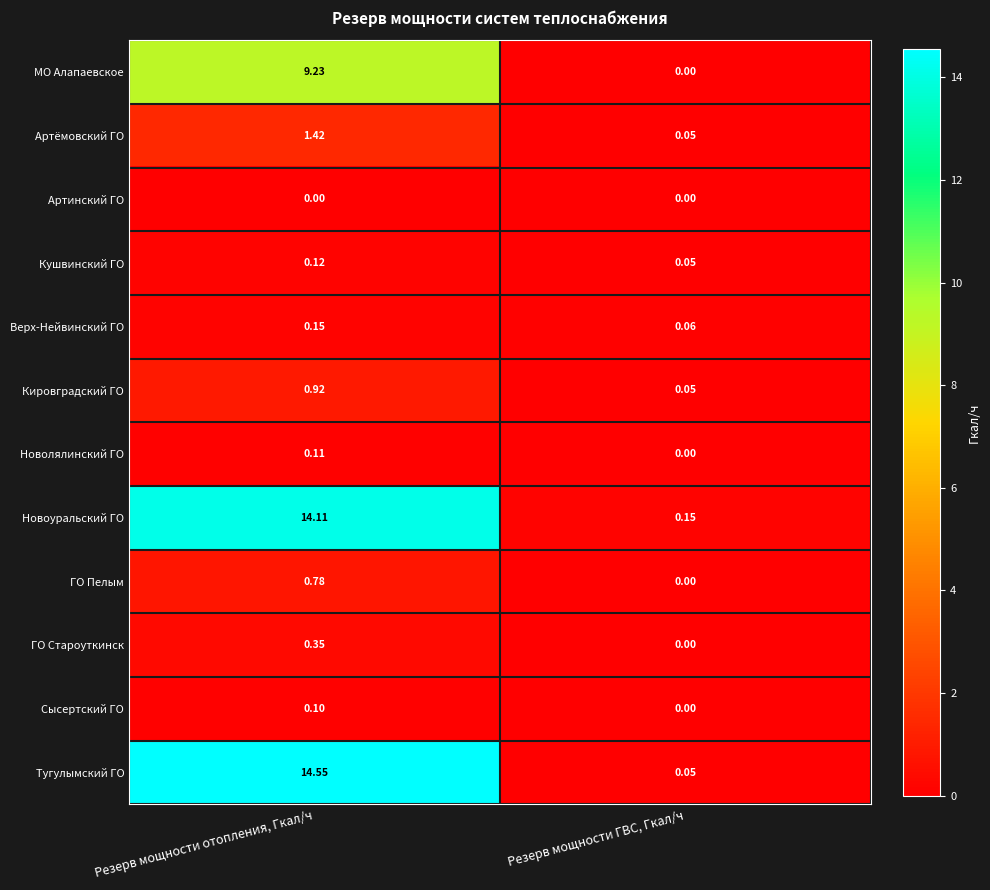

Rank the series by their maximum value, from lowest to highest.

Артинский ГО, Сысертский ГО, Новолялинский ГО, Кушвинский ГО, Верх-Нейвинский ГО, ГО Староуткинск, ГО Пелым, Кировградский ГО, Артёмовский ГО, МО Алапаевское, Новоуральский ГО, Тугулымский ГО